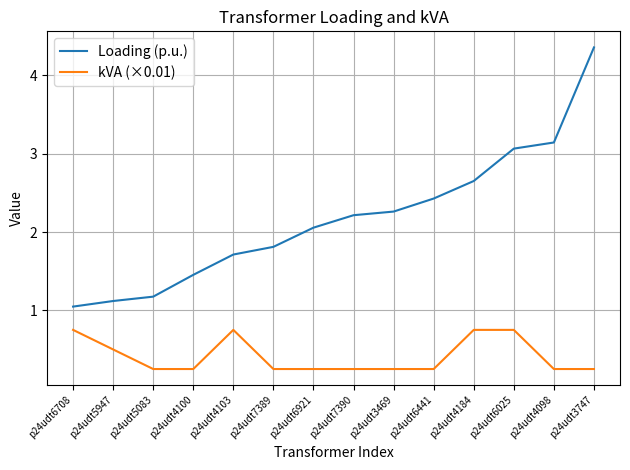

How many lines are shown in the chart?

2